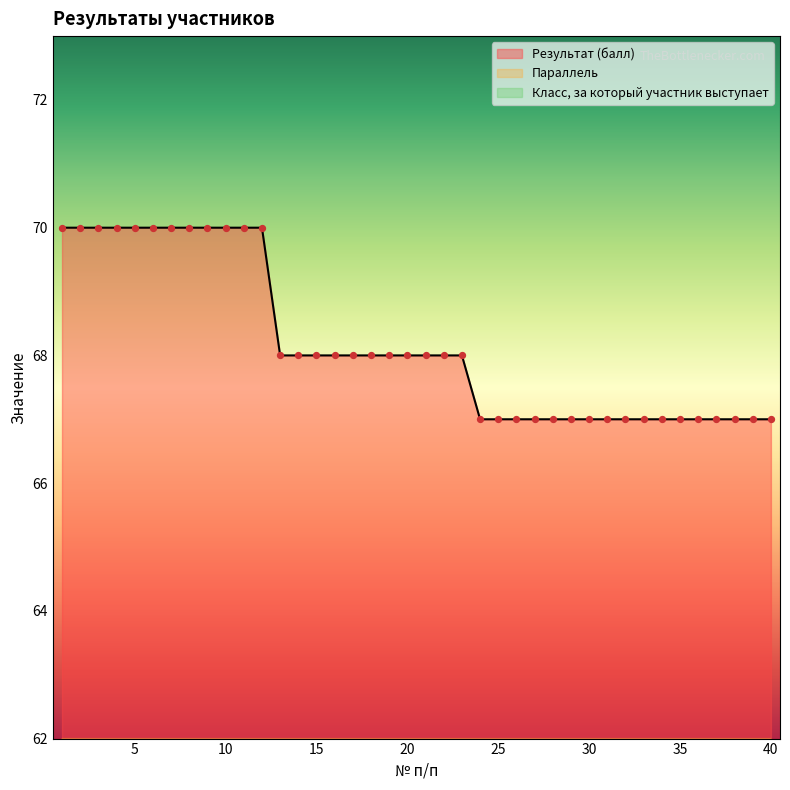

Is the value of Класс, за который участник выступает at 10 greater than the value of Параллель at 1?

No